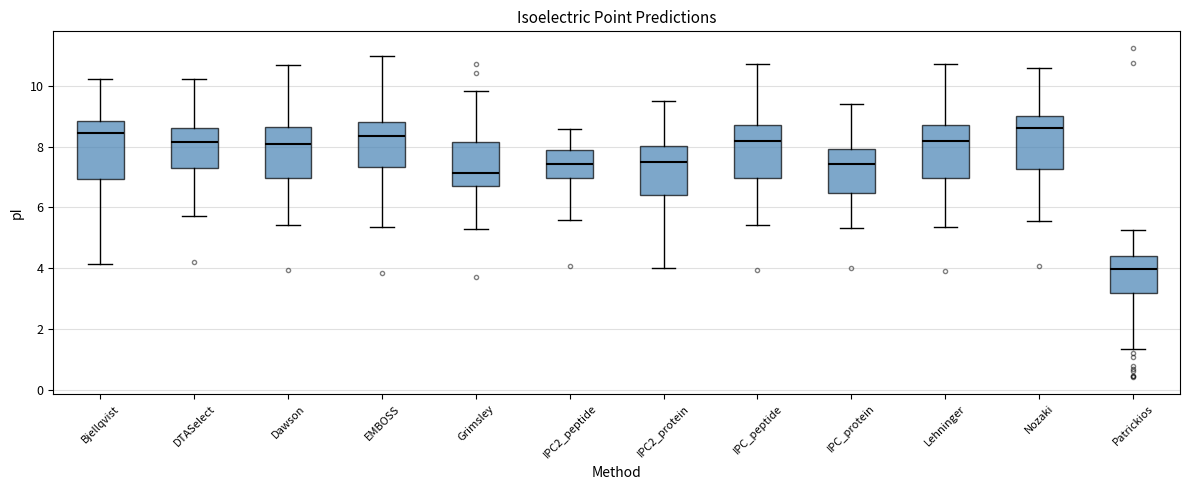

Reading left to right, read every box against the y-axis: the position of its median line, the range the box covers, and the ends of its whiskers. The values are not printed on the chart, so give them approximately, as read against the axis.

Bjellqvist: median 8.4, box 7.0 to 8.8, whiskers 4.2 to 10.2
DTASelect: median 8.2, box 7.2 to 8.6, whiskers 5.8 to 10.2
Dawson: median 8.0, box 7.0 to 8.6, whiskers 5.4 to 10.6
EMBOSS: median 8.4, box 7.4 to 8.8, whiskers 5.4 to 11.0
Grimsley: median 7.2, box 6.8 to 8.2, whiskers 5.2 to 9.8
IPC2_peptide: median 7.4, box 7.0 to 8.0, whiskers 5.6 to 8.6
IPC2_protein: median 7.4, box 6.4 to 8.0, whiskers 4.0 to 9.4
IPC_peptide: median 8.2, box 7.0 to 8.8, whiskers 5.4 to 10.8
IPC_protein: median 7.4, box 6.4 to 8.0, whiskers 5.4 to 9.4
Lehninger: median 8.2, box 7.0 to 8.8, whiskers 5.4 to 10.8
Nozaki: median 8.6, box 7.2 to 9.0, whiskers 5.6 to 10.6
Patrickios: median 4.0, box 3.2 to 4.4, whiskers 1.4 to 5.2